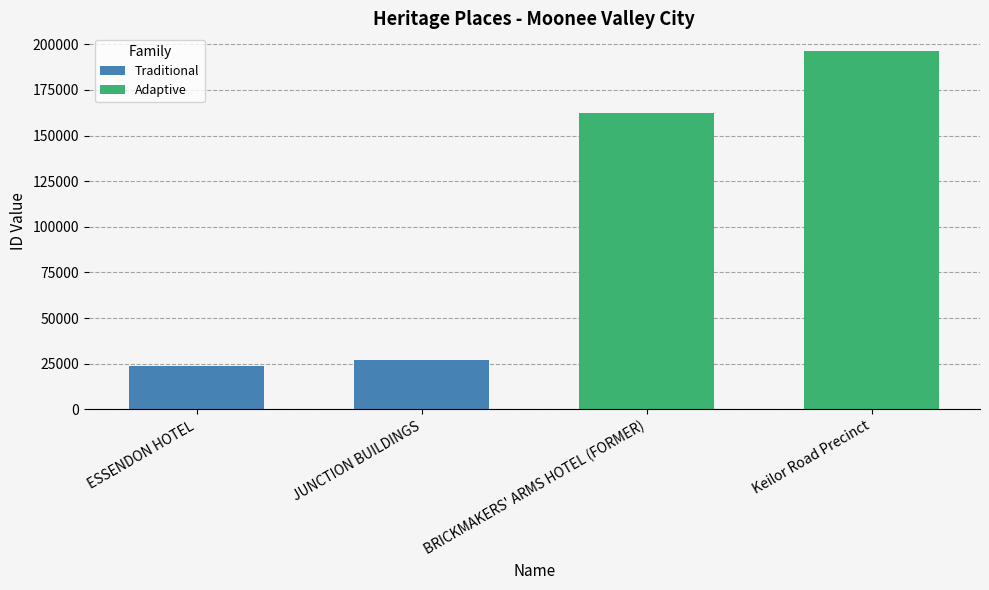

Rank the categories by value from lowest to highest.

ESSENDON HOTEL, JUNCTION BUILDINGS, BRICKMAKERS' ARMS HOTEL (FORMER), Keilor Road Precinct